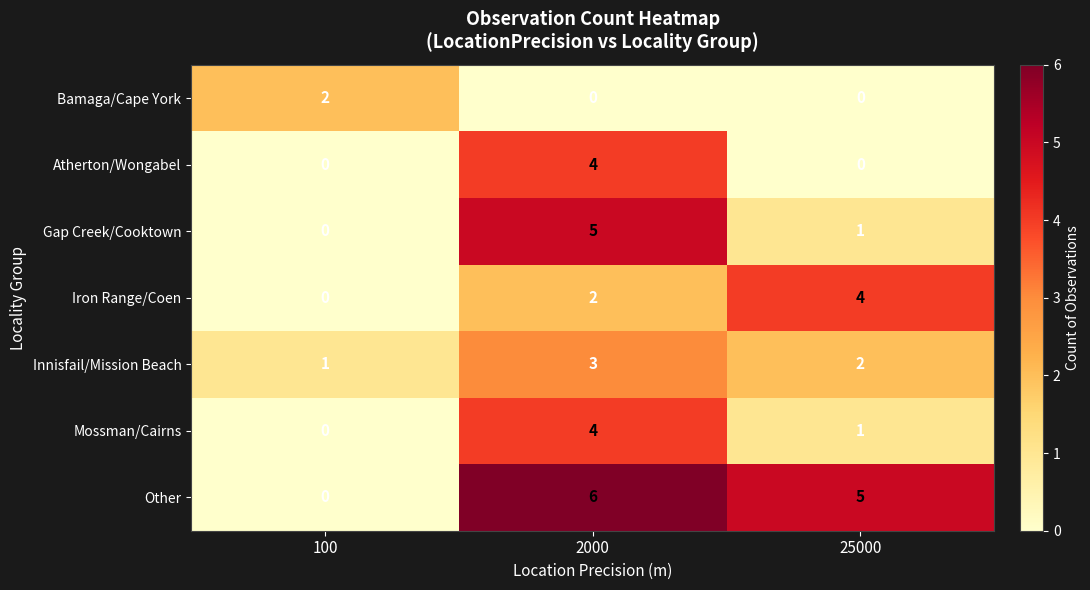

Reading right to left, extract all data points from this chart.

Bamaga/Cape York: 0	0	2
Atherton/Wongabel: 0	4	0
Gap Creek/Cooktown: 1	5	0
Iron Range/Coen: 4	2	0
Innisfail/Mission Beach: 2	3	1
Mossman/Cairns: 1	4	0
Other: 5	6	0